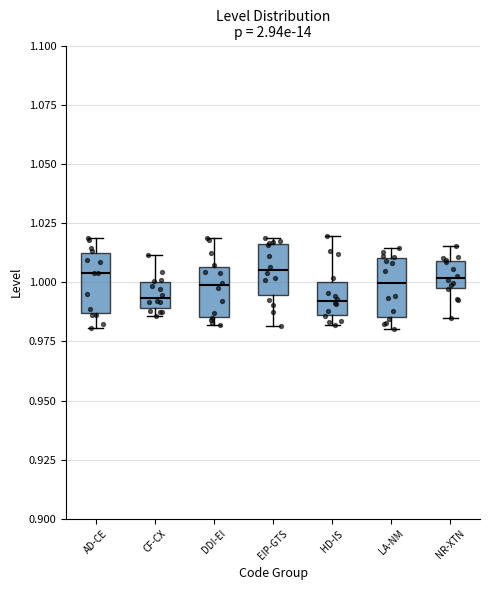

Reading left to right, transcribe this box plot: for each box, give where its median line is, the range the box spans, and where its two whiskers end, as read against the y-axis. The values are not printed on the chart, so give them approximately, as read against the axis.

AD-CE: median 1.005, box 0.985 to 1.010, whiskers 0.980 to 1.020
CF-CX: median 0.995, box 0.990 to 1.000, whiskers 0.985 to 1.010
DDI-EI: median 1.000, box 0.985 to 1.005, whiskers 0.980 to 1.020
EIP-GTS: median 1.005, box 0.995 to 1.015, whiskers 0.980 to 1.020
HD-IS: median 0.990, box 0.985 to 1.000, whiskers 0.980 to 1.020
LA-NM: median 1.000, box 0.985 to 1.010, whiskers 0.980 to 1.015
NR-XTN: median 1.000 (inside the box), box 1.000 to 1.010, whiskers 0.985 to 1.015